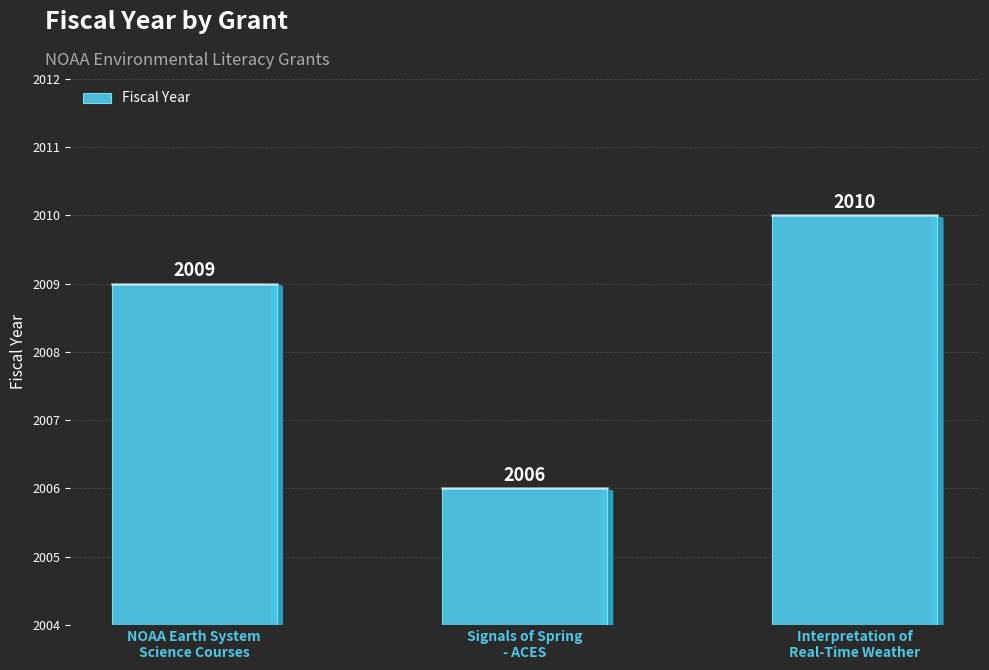

What is the sum of all values?

6025